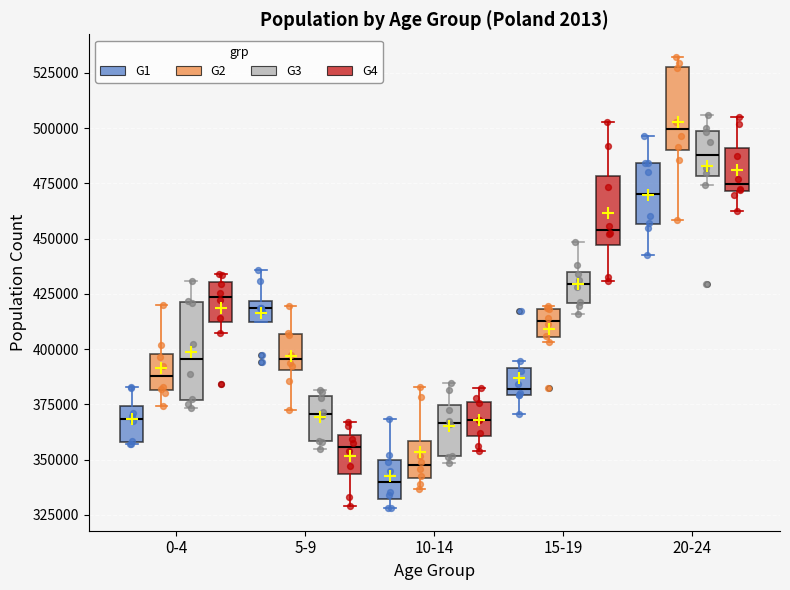

Where does the median line of the box for 10-14 (G4) sit on the y-axis? The values are not printed on the chart, so give them approximately, as read against the axis.

370000